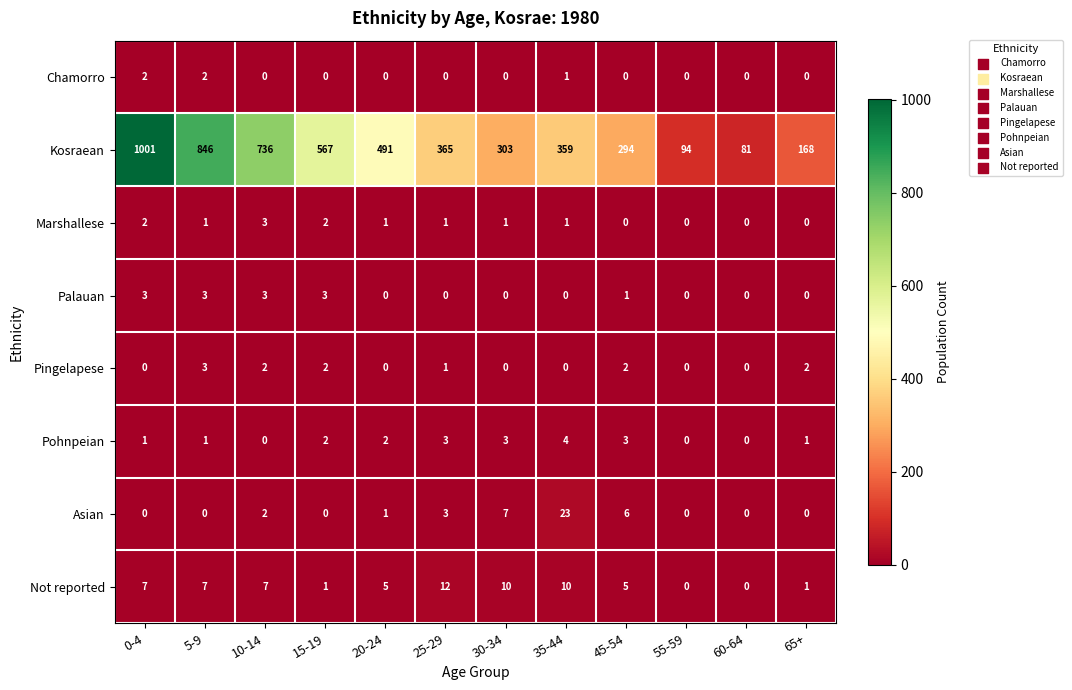

Count the number of data series in this chart.

8